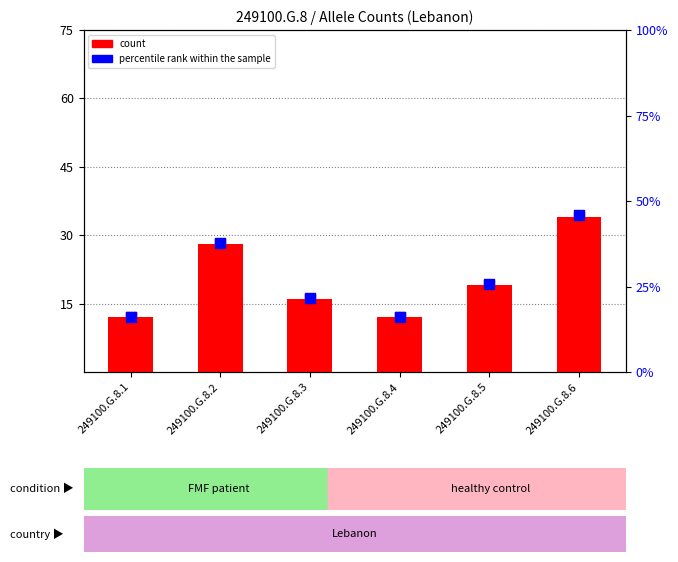

Which series has the largest total across all categories?

percentile rank within the sample